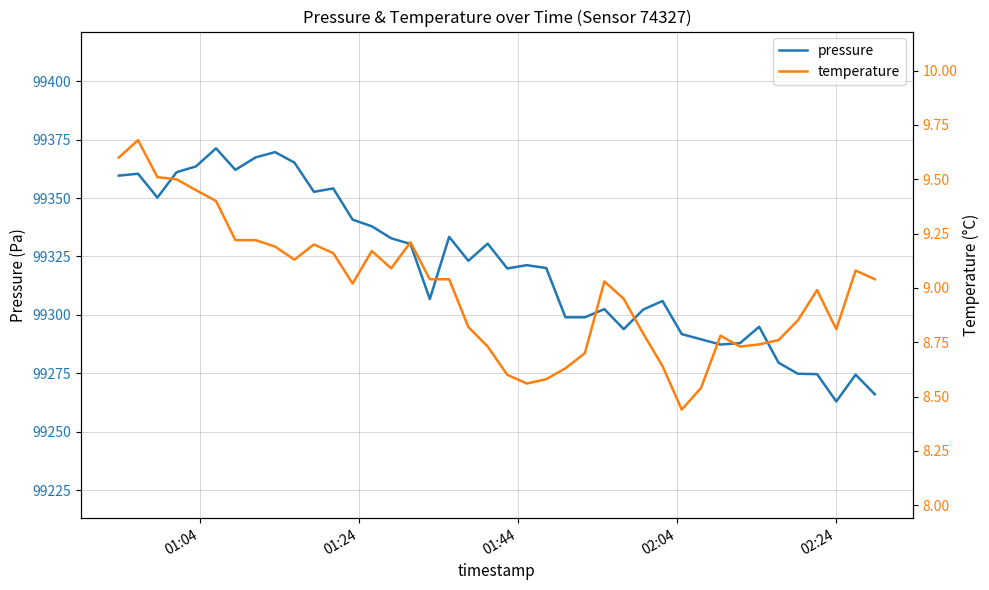

Which series has the largest total across all categories?

pressure